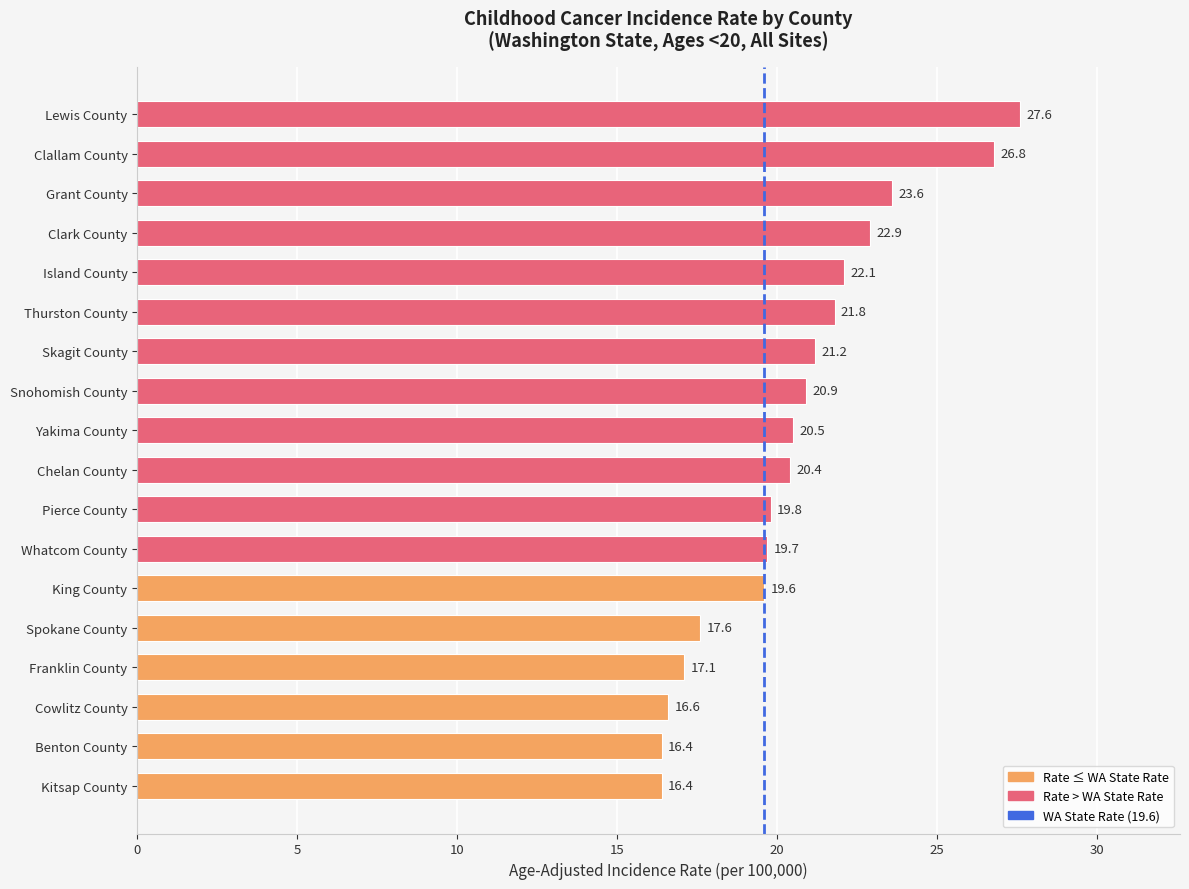

What is the change in value from Grant County to King County?

-4.0